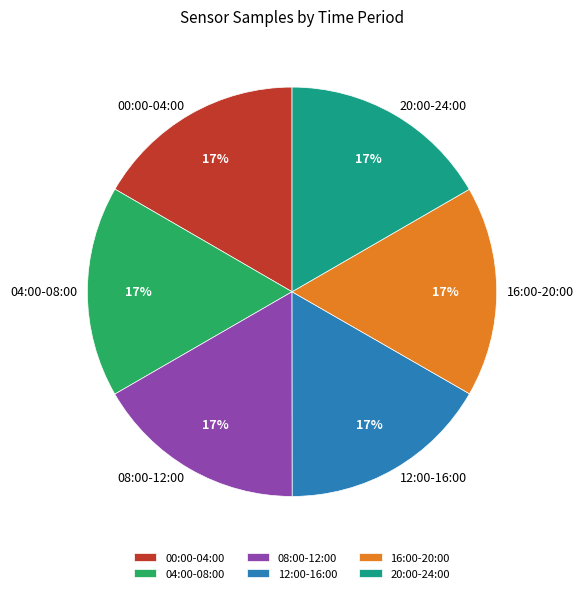

Is there any slice that represents more than half of the pie?

No